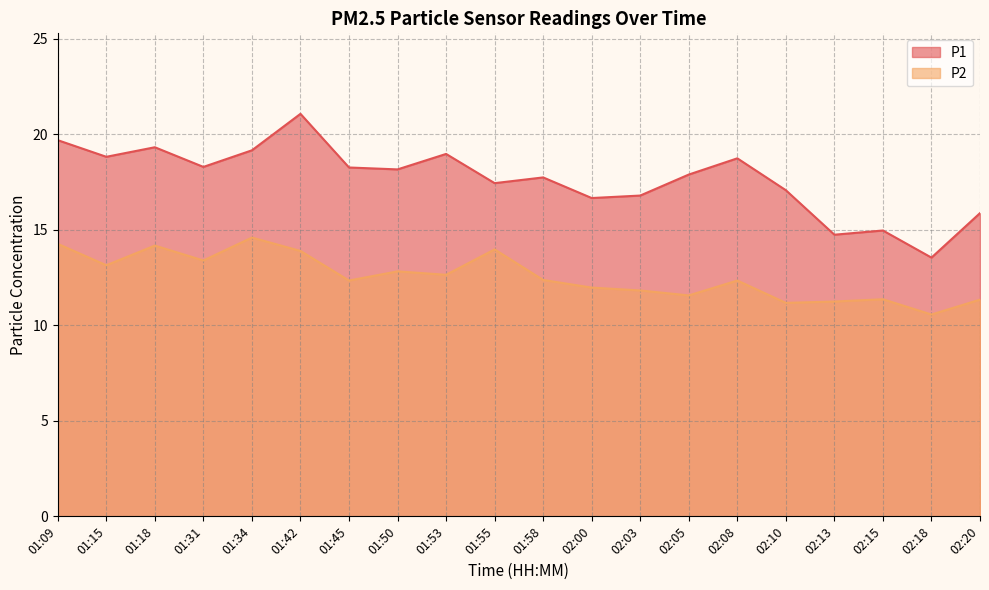

What is the sum of the P1 values at 02:05 and 02:18?

31.4